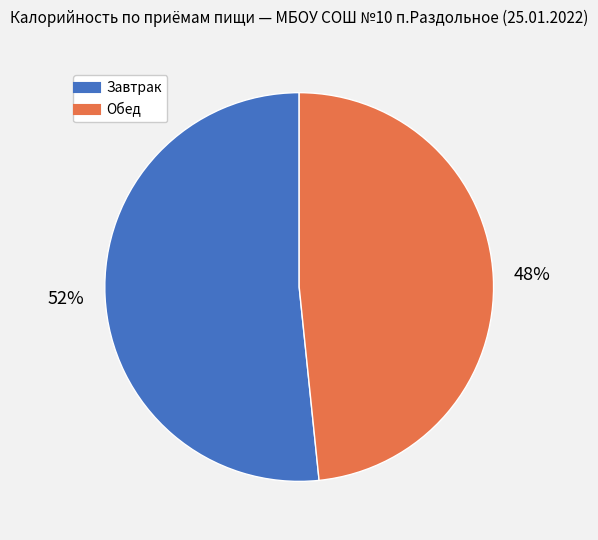

True or false: Обед accounts for 36% of the total.

False